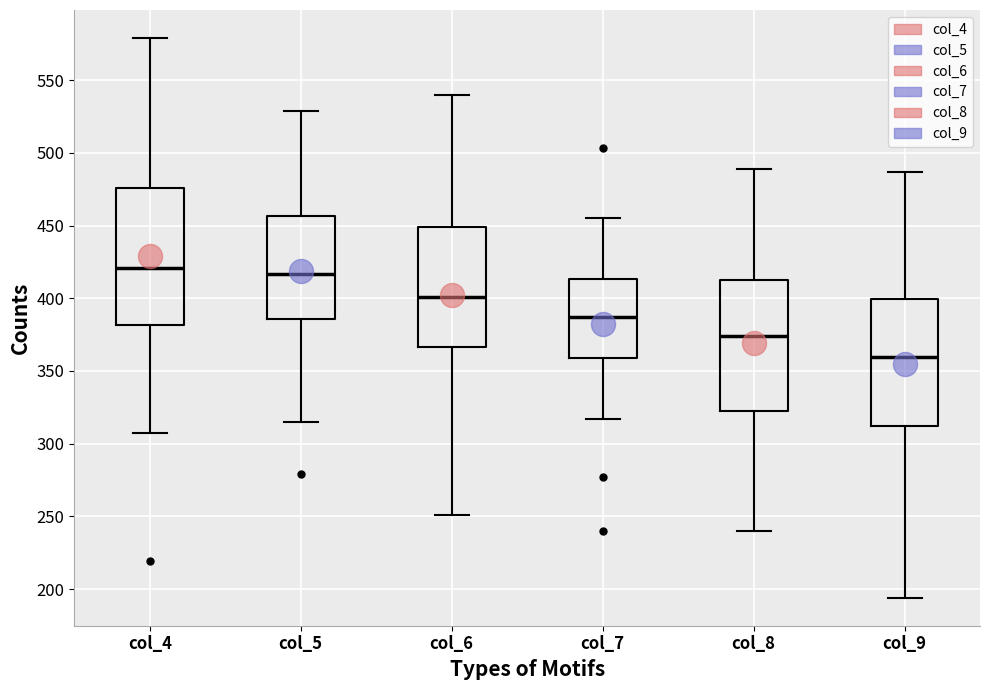

Where does the lower whisker of the box for col_8 end on the y-axis? The values are not printed on the chart, so give them approximately, as read against the axis.

240